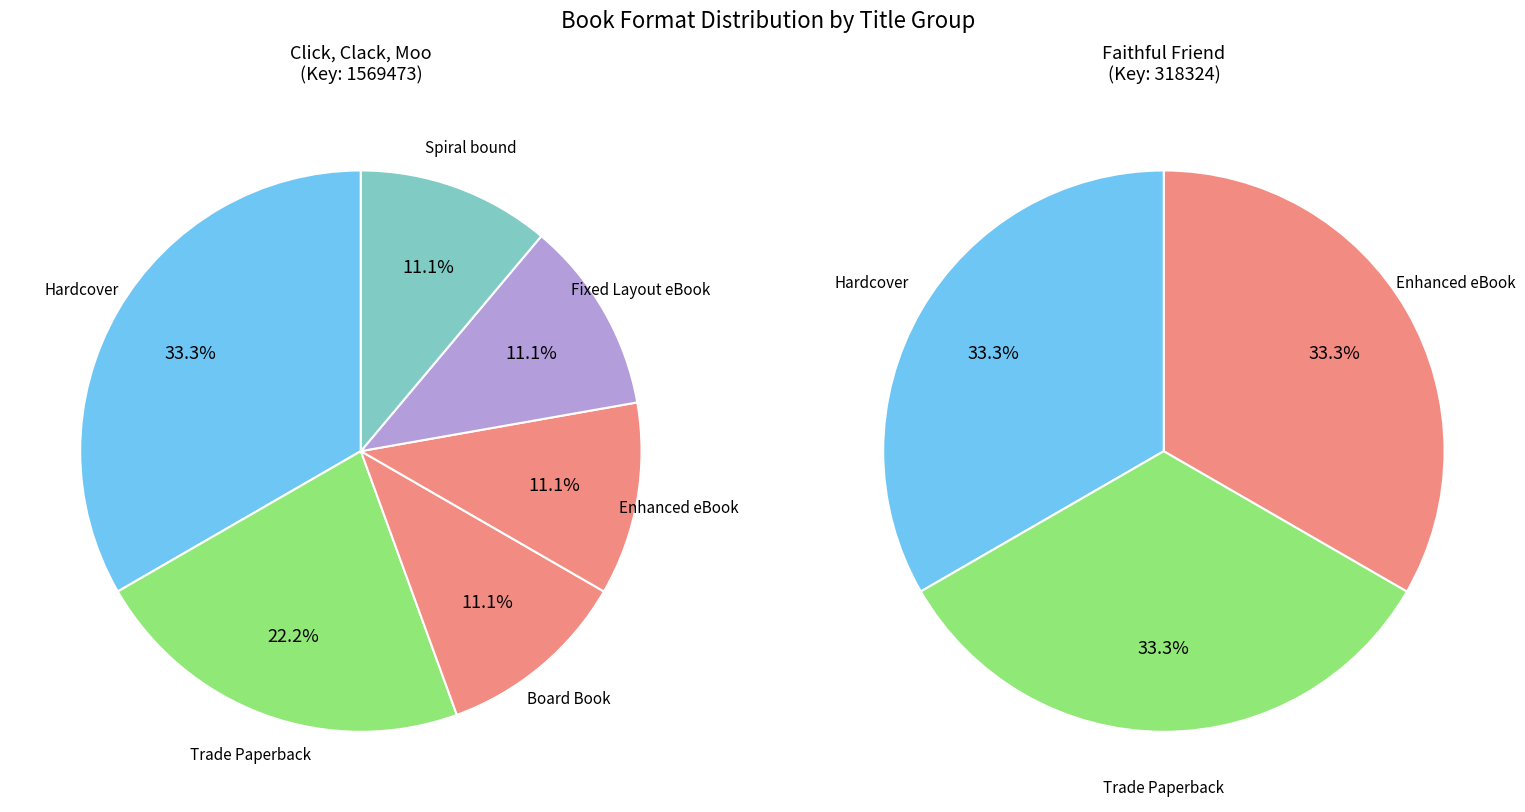

How many slices are in this pie chart?

6